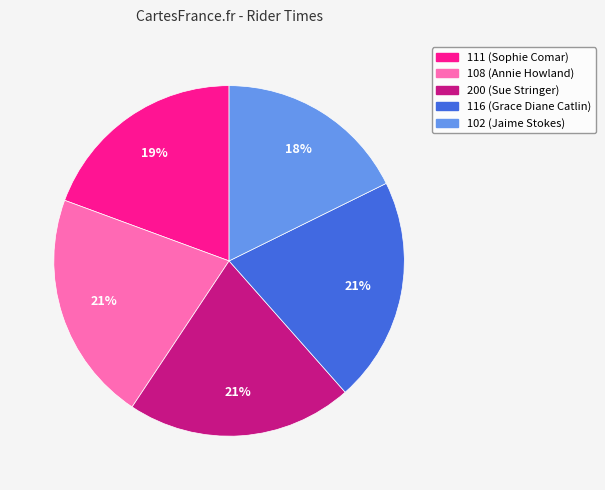

Is it true that 111 is 19% of the pie?

True